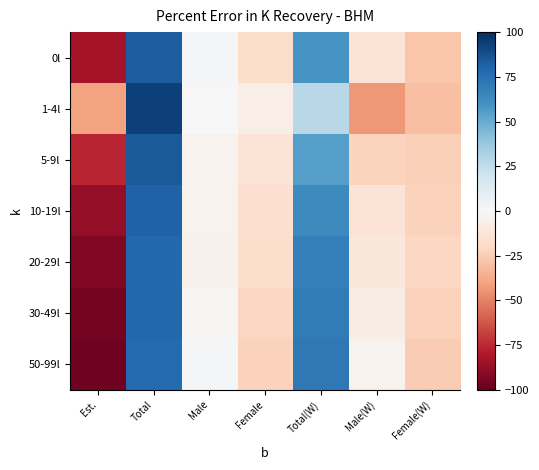

Which series changed the most between Female and Total(W)?

50-99l